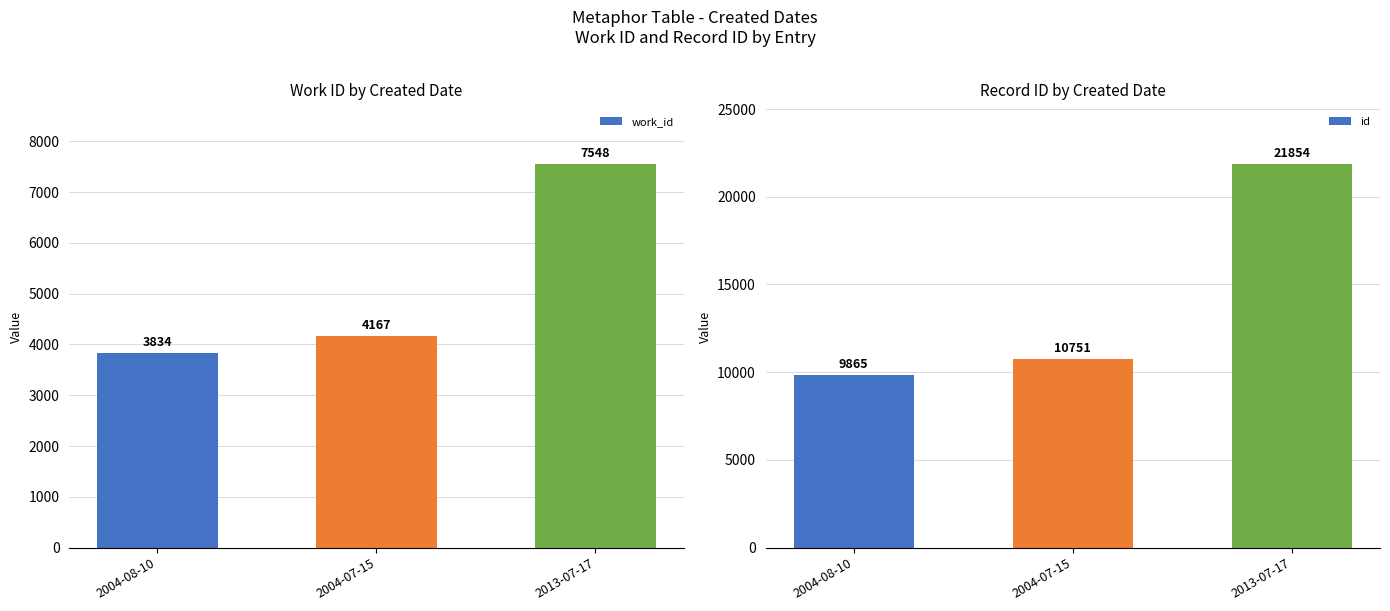

The value of id at 2004-08-10 is 17656. True or false?

False